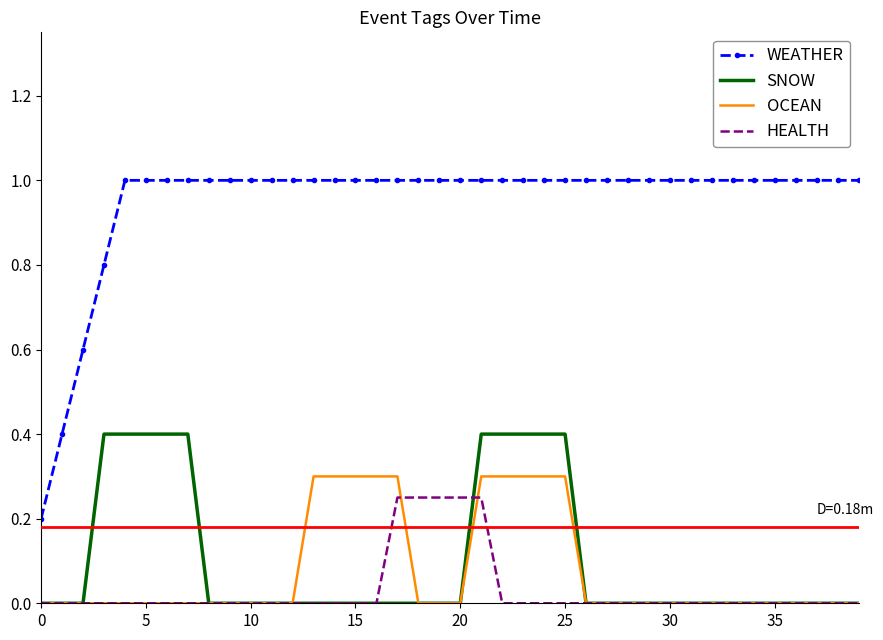

True or false: HEALTH and WEATHER intersect in this chart.

False